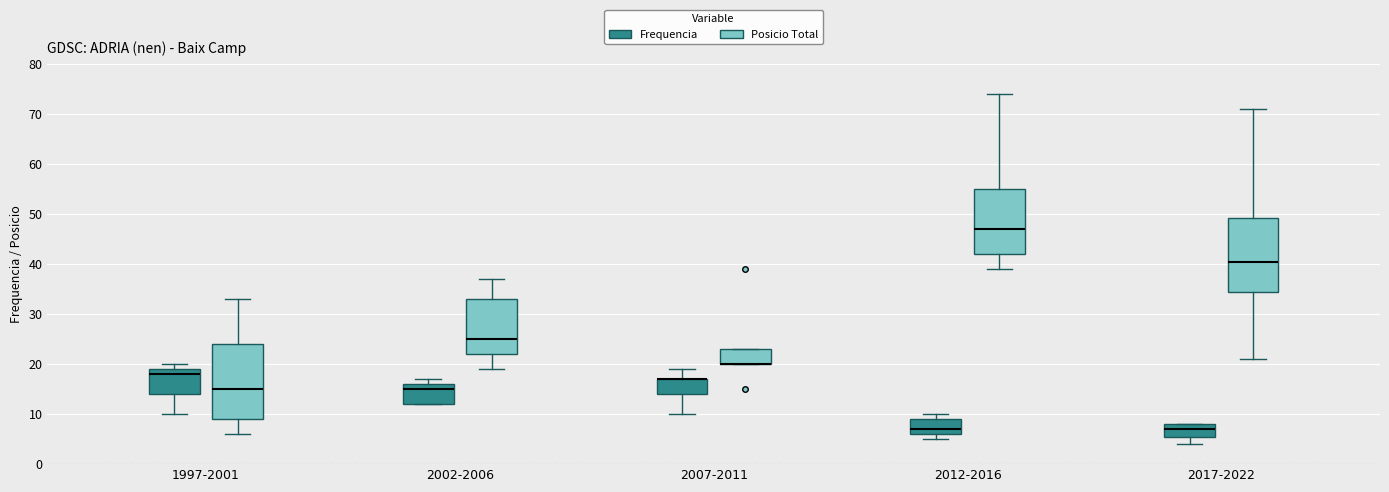

Reading left to right, read every box against the y-axis: the position of its median line, the range the box covers, and the ends of its whiskers. The values are not printed on the chart, so give them approximately, as read against the axis.

1997-2001 (Frequencia): median 18, box 14 to 19, whiskers 10 to 20
1997-2001 (Posicio Total): median 15, box 9 to 24, whiskers 6 to 33
2002-2006 (Frequencia): median 15, box 12 to 16, whiskers 12 to 17
2002-2006 (Posicio Total): median 25, box 22 to 33, whiskers 19 to 37
2007-2011 (Frequencia): median 17 (drawn on the box's upper edge), box 14 to 17, whiskers 10 to 19
2007-2011 (Posicio Total): median 20 (drawn on the box's lower edge), box 20 to 23, whiskers 20 to 23
2012-2016 (Frequencia): median 7, box 6 to 9, whiskers 5 to 10
2012-2016 (Posicio Total): median 47, box 42 to 55, whiskers 39 to 74
2017-2022 (Frequencia): median 7, box 6 to 8, whiskers 4 to 8
2017-2022 (Posicio Total): median 41, box 35 to 49, whiskers 21 to 71